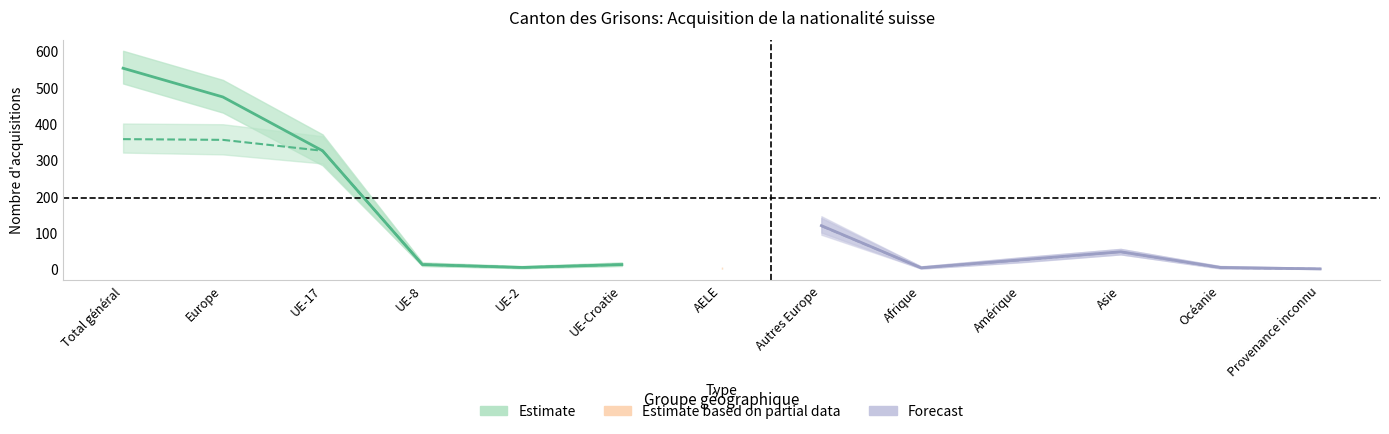

Reading left to right, extract all data points from this chart.

Estimate: 552	473	325	12	4	12
Forecast: 119	3	25	47	4	0